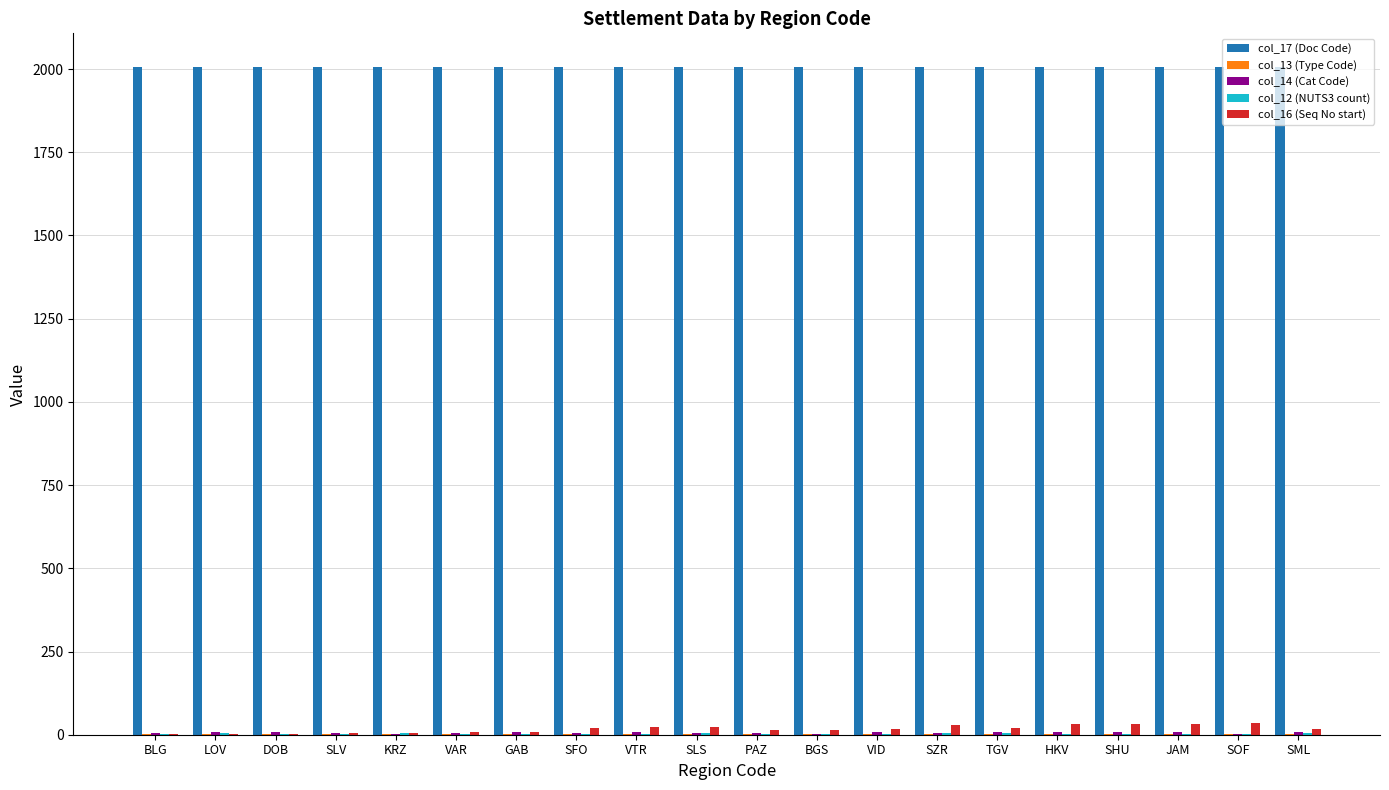

Is it true that col_17 (Doc Code) equals 1000 at VAR?

False